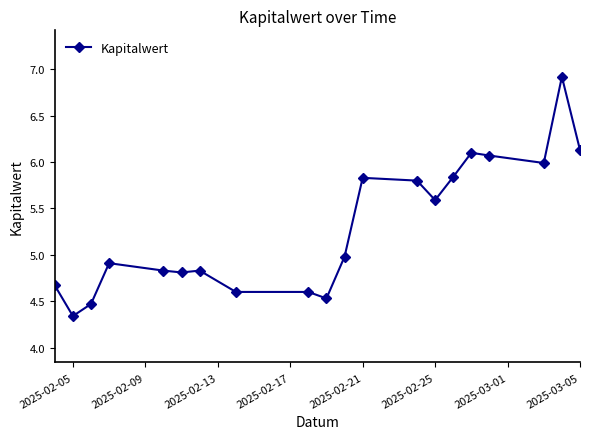

True or false: the data has more than 2 interior local peaks.

True